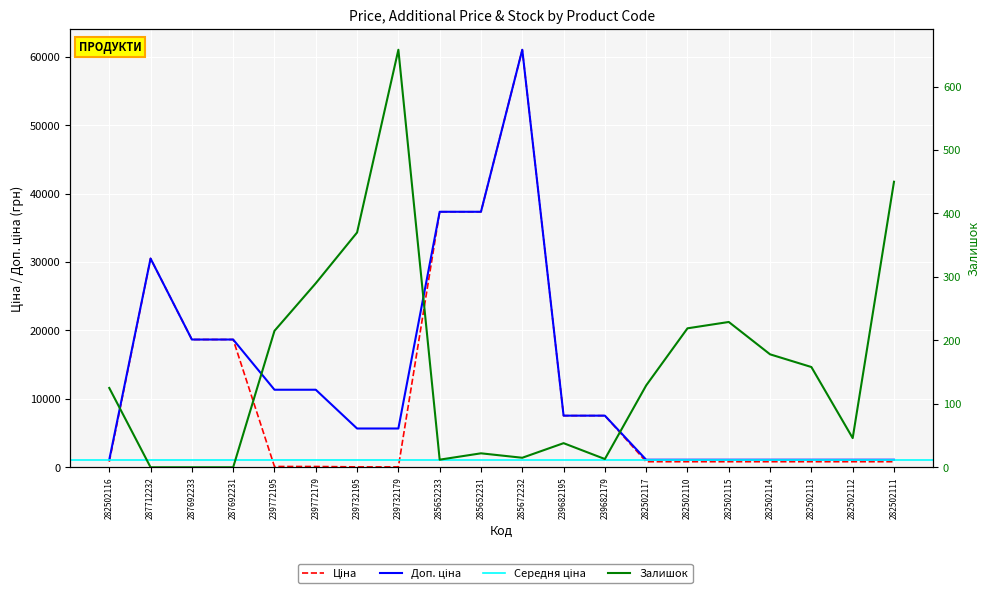

At which category does the chart reach its minimum across all series?

287712232